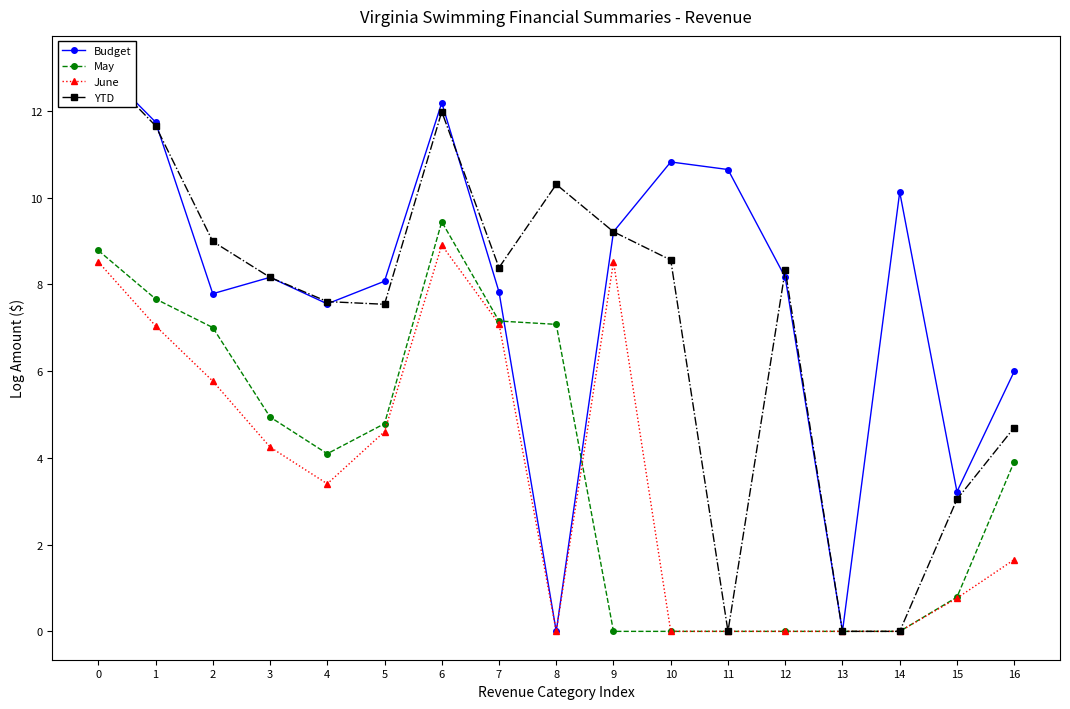

What is the value of the Budget point at the 3rd from the left?

7.8